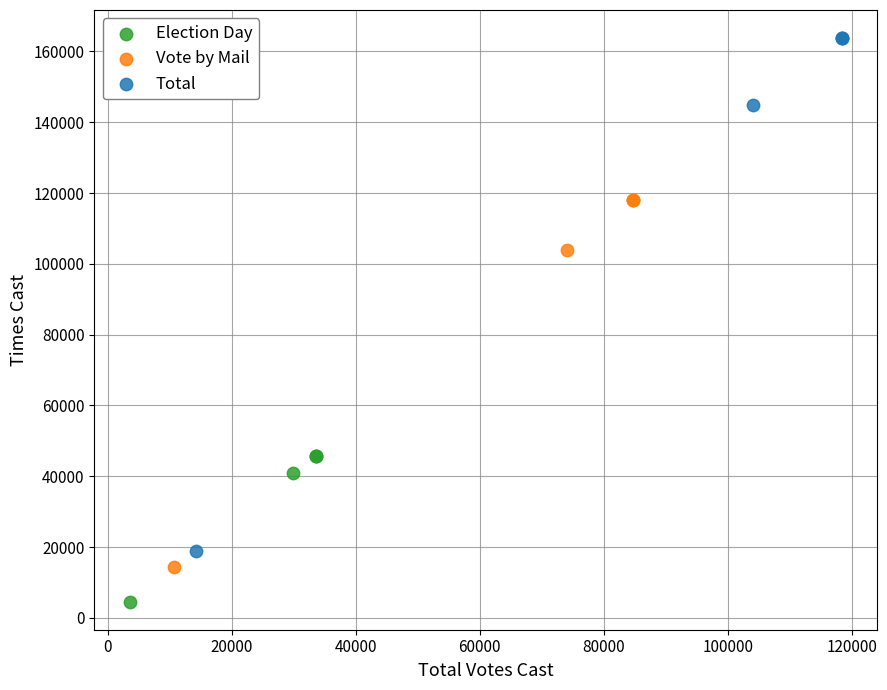

Which series contains the highest Y value?

Total